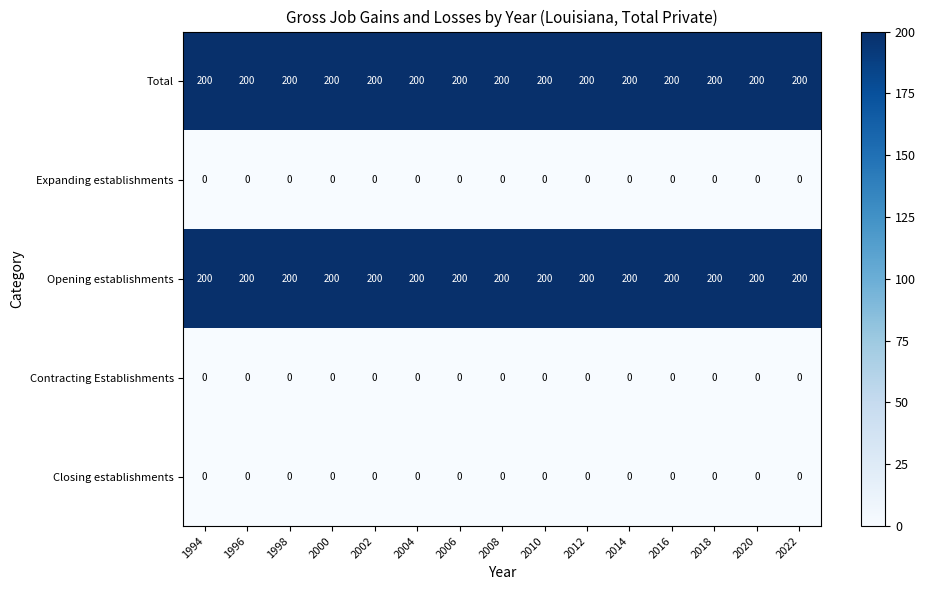

At how many categories does at least one series exceed 141?

15